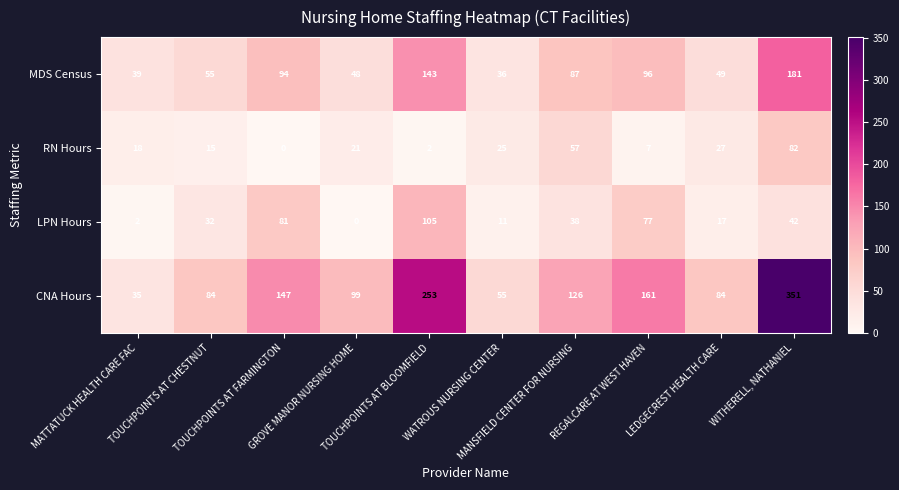

Which series has the largest total across all categories?

CNA Hours